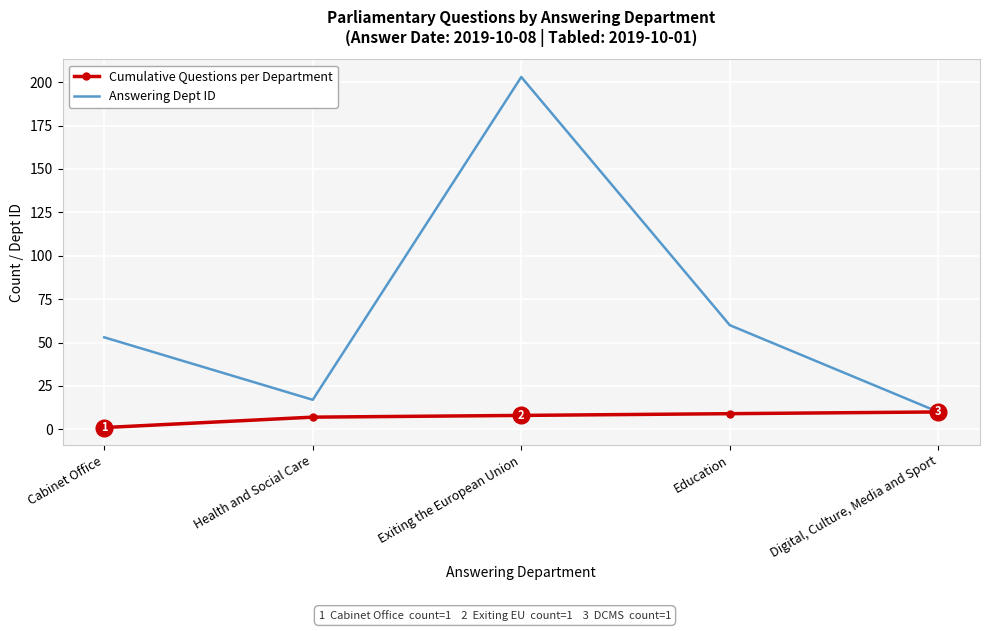

What is the maximum value shown in the chart?

203